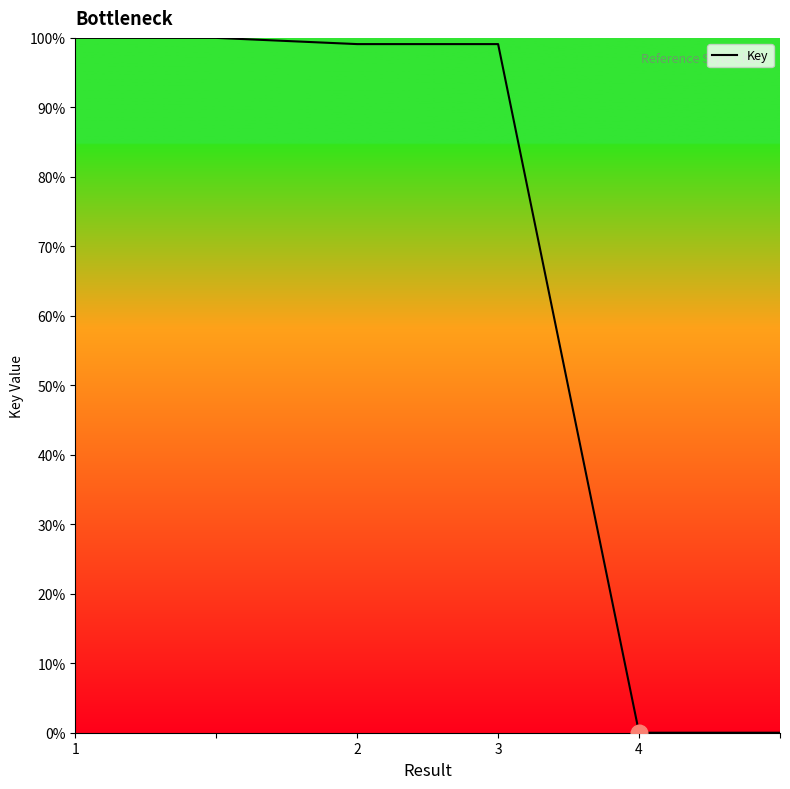

What is the difference between the maximum and minimum values?

100.0